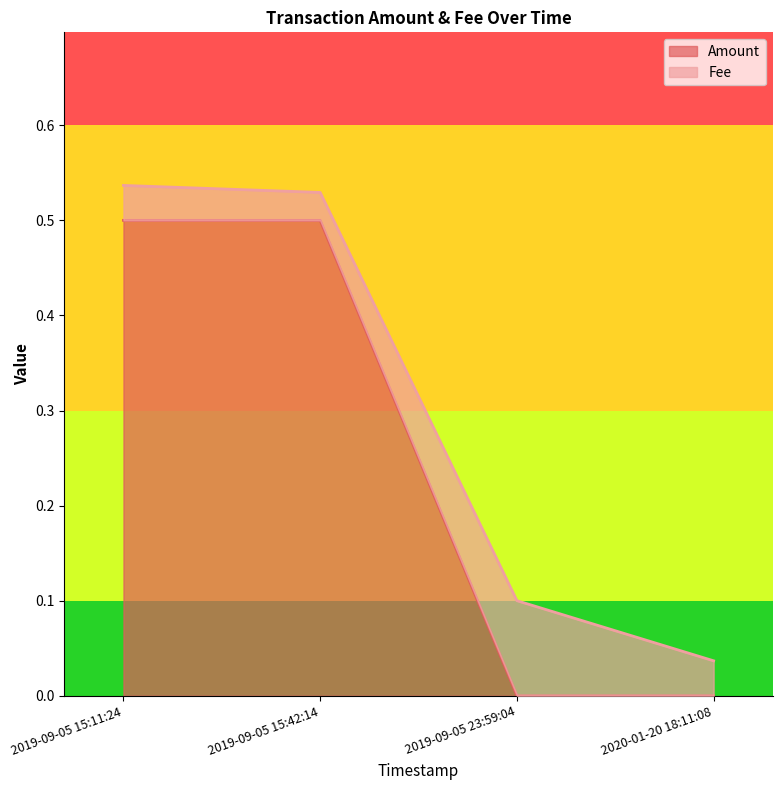

What is the maximum value for Amount?

0.5